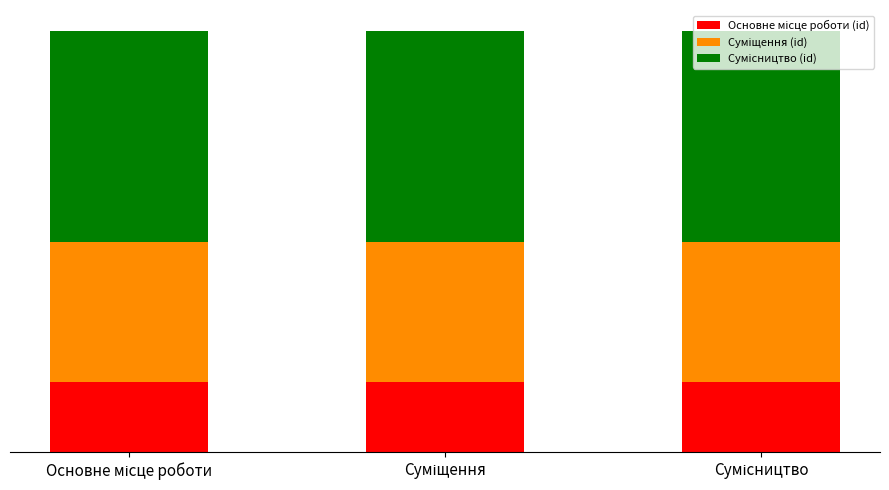

Does the chart contain stacked bars?

Yes